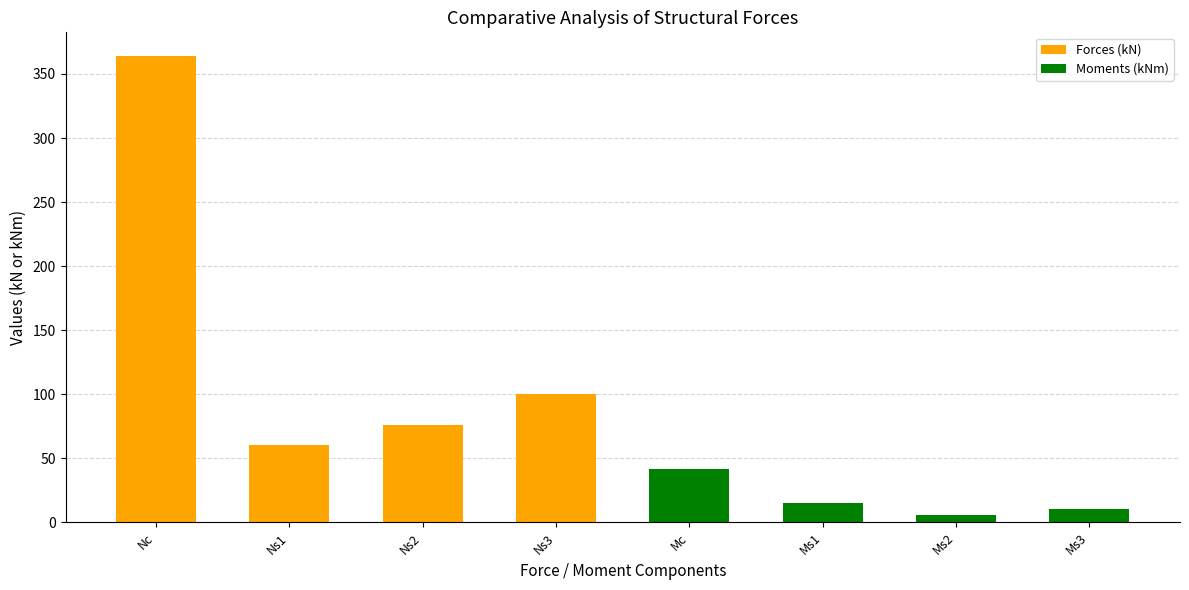

What is the greatest value displayed?

364.3